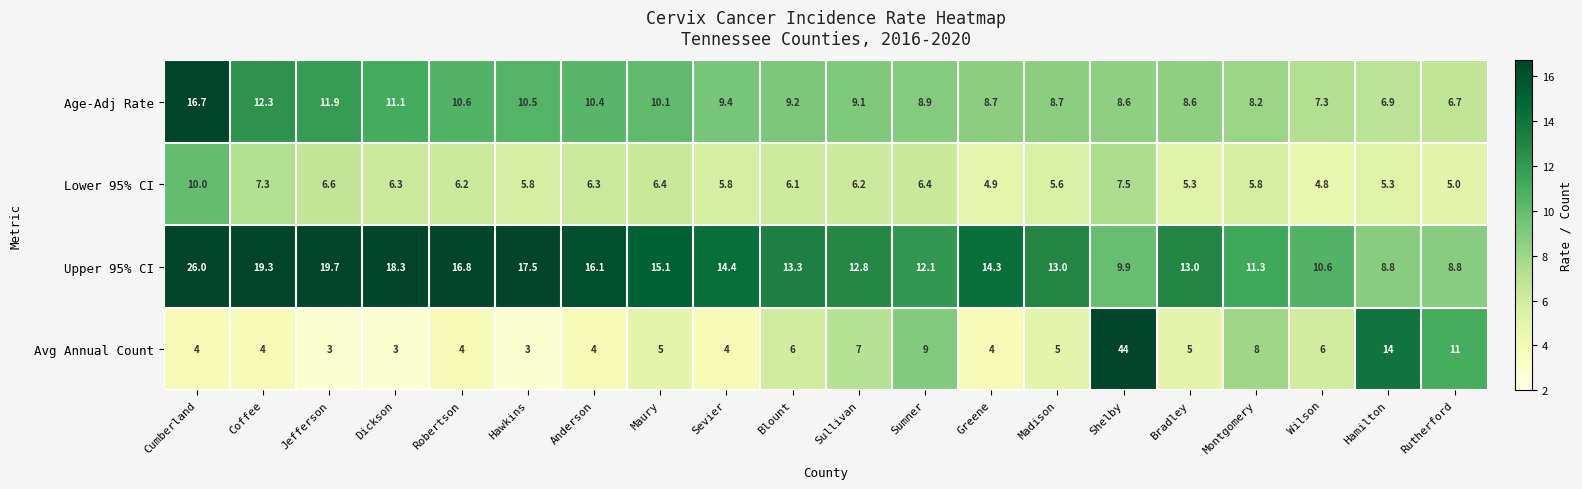

Between Anderson and Rutherford, which series saw the biggest shift?

Upper 95% CI